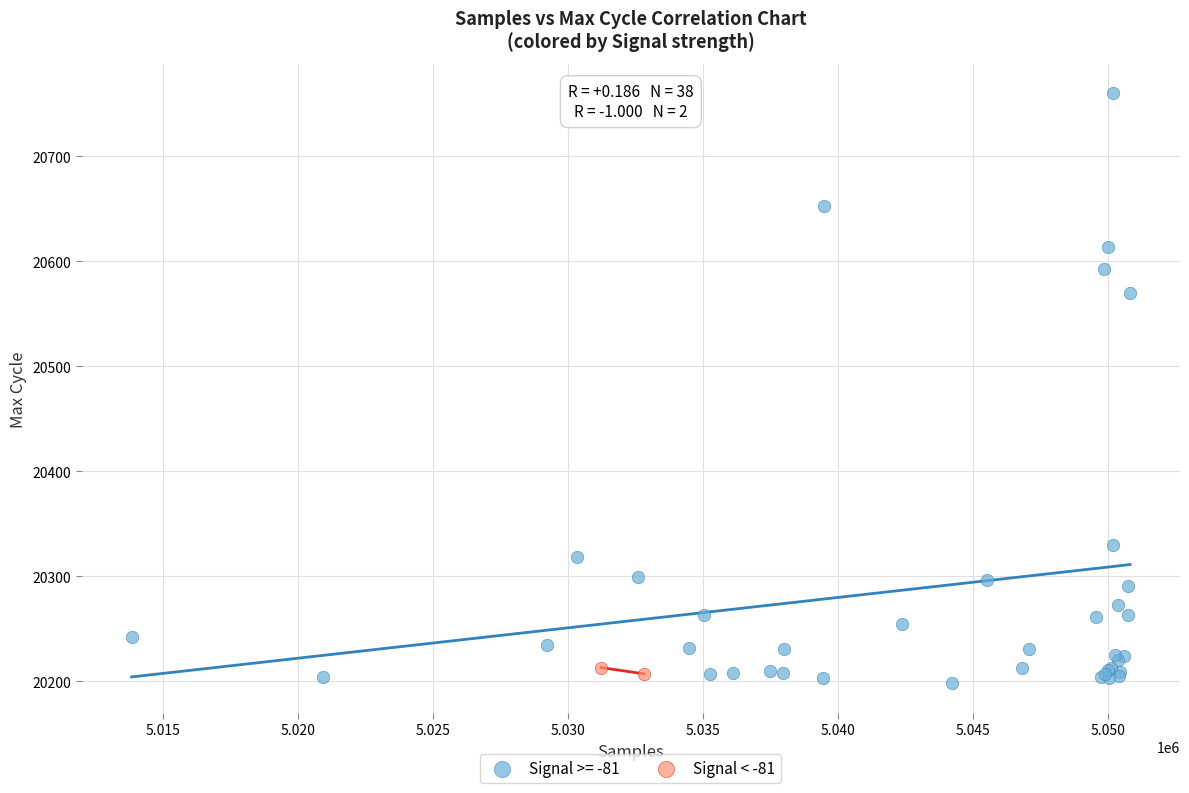

What are all the series names shown in the legend?

Signal >= -81, Signal < -81